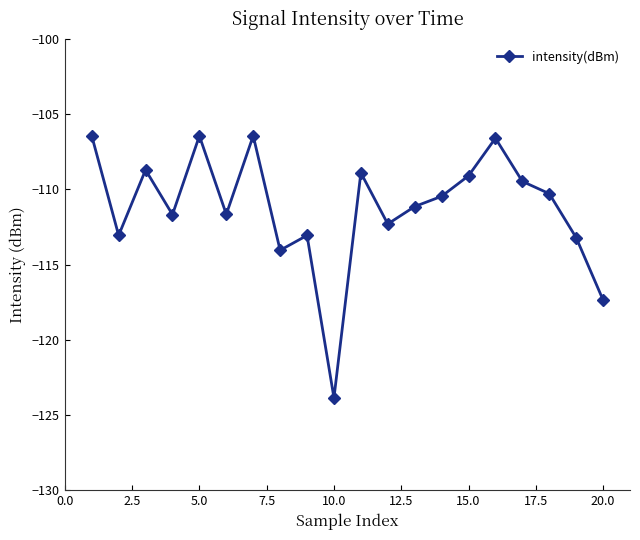

True or false: the data has more than 0 interior local peaks.

True